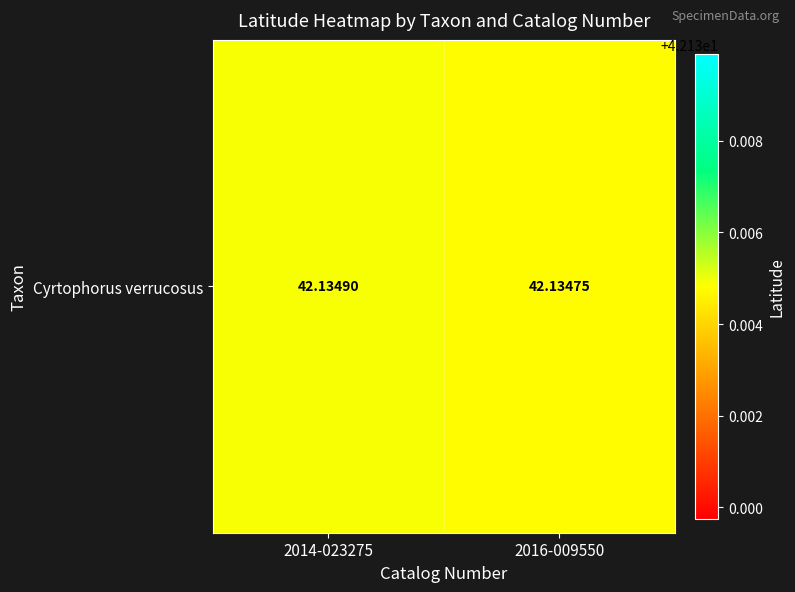

What is the minimum value shown in the chart?

42.1